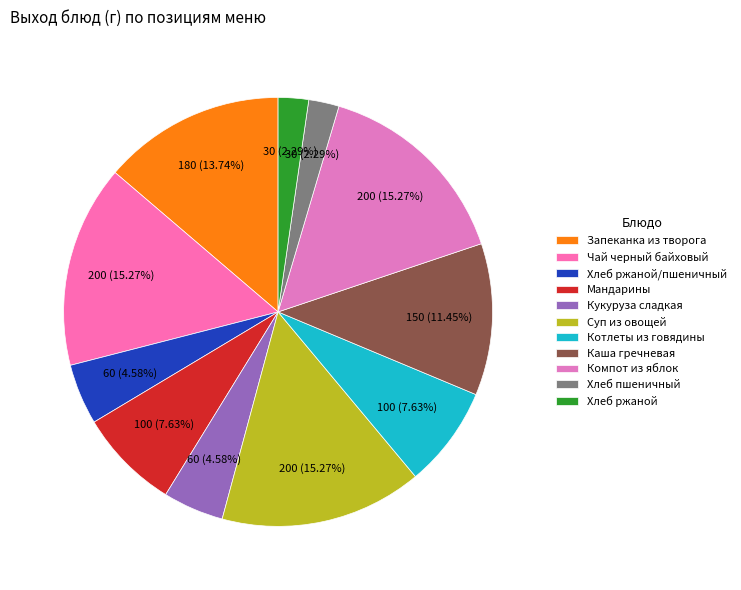

Is Хлеб ржаной the majority of the pie?

No